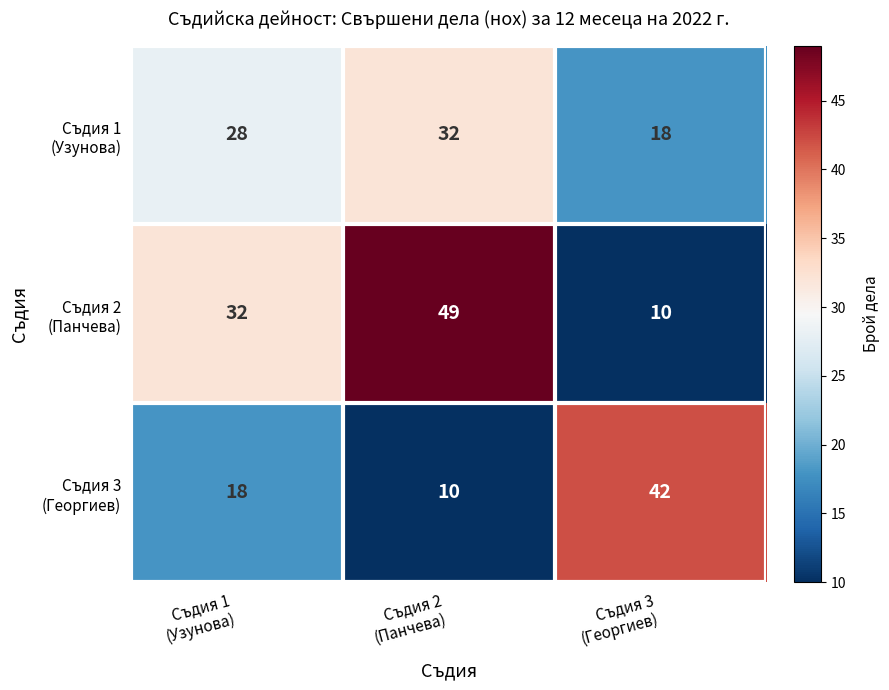

What is the smallest value displayed?

10